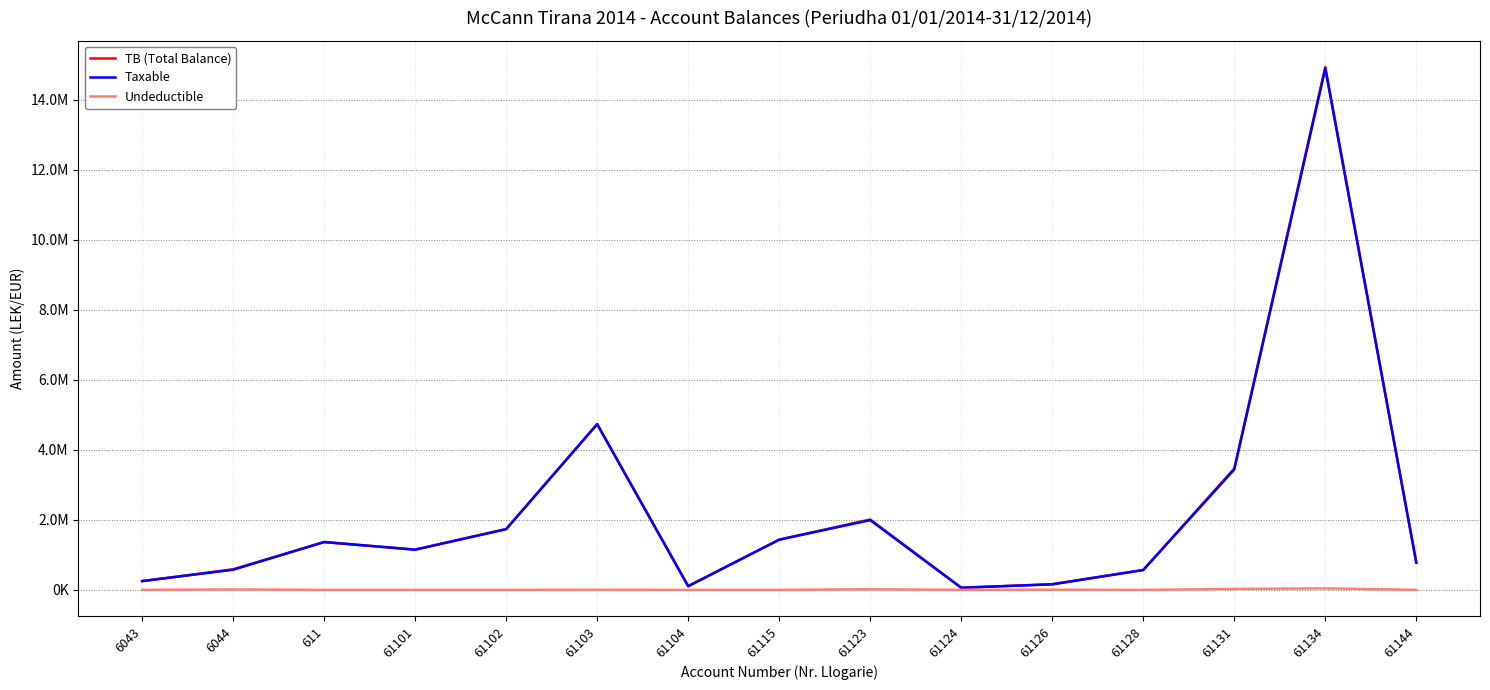

What are all the series names shown in the legend?

TB (Total Balance), Taxable, Undeductible